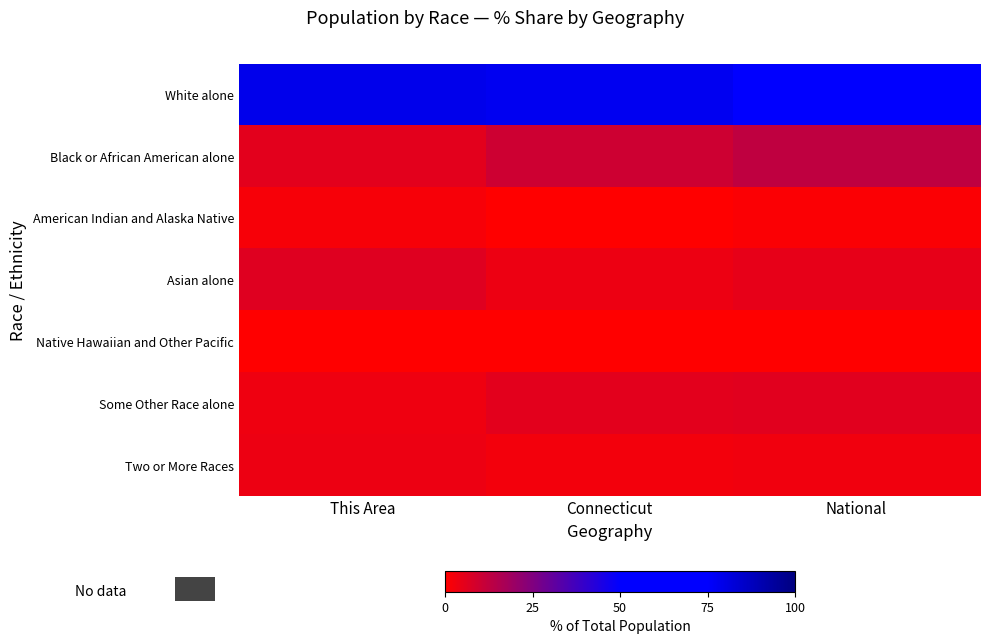

How many data points does each series have?

3